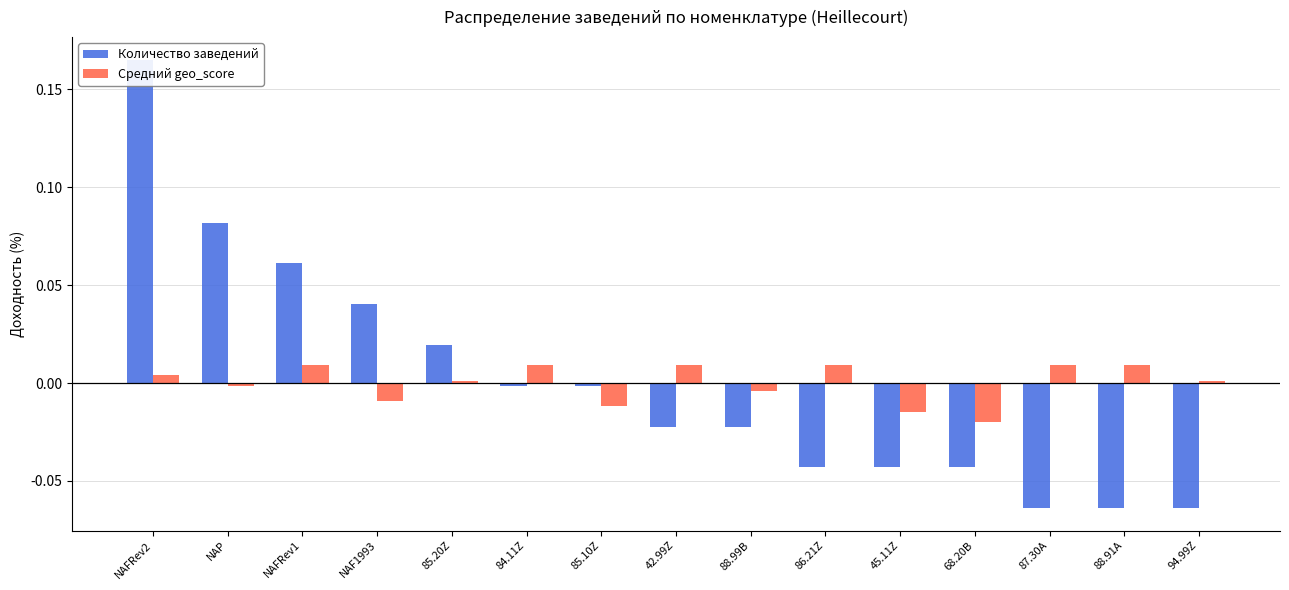

Which has a higher value, NAFRev1 or 68.20B?

NAFRev1